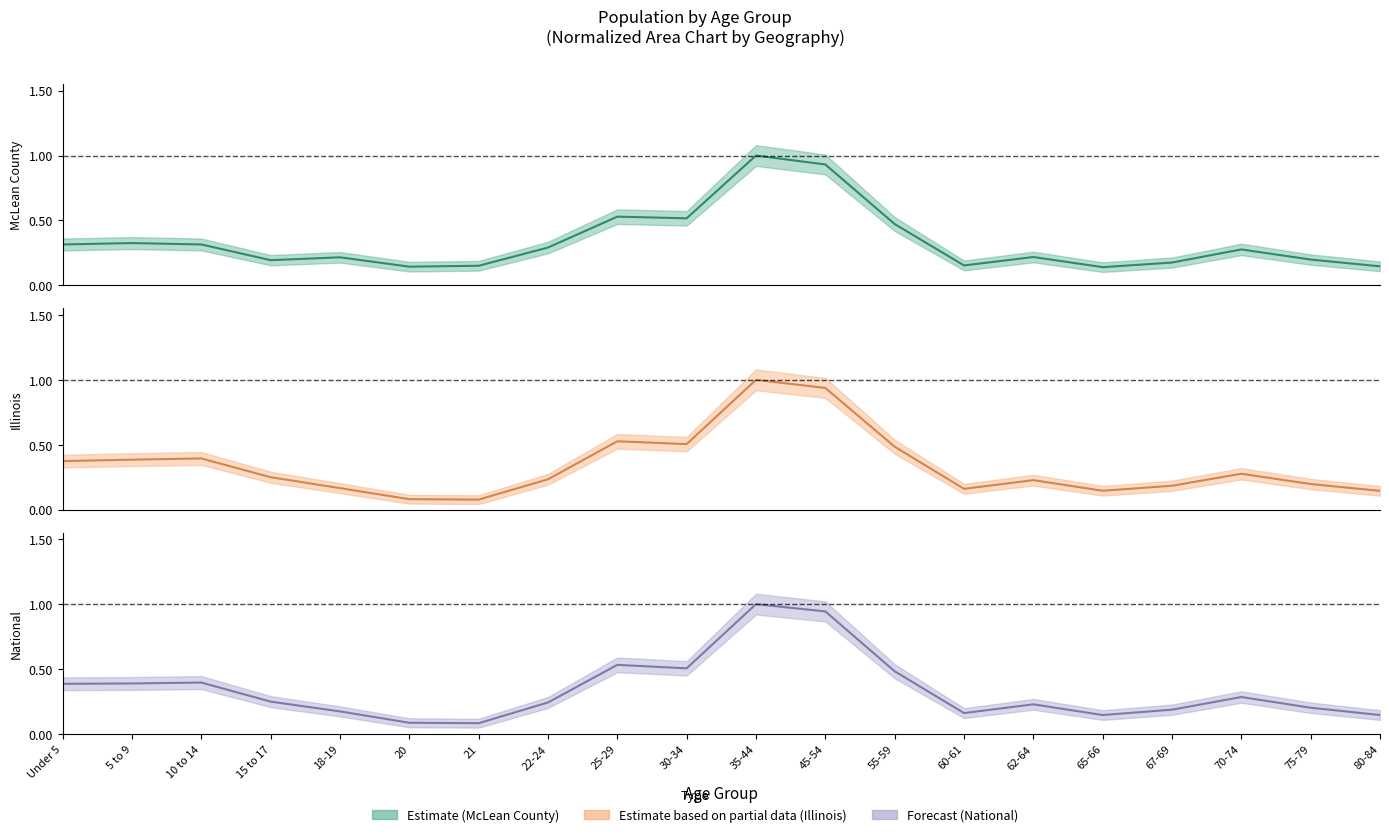

Which series has the largest total across all categories?

Forecast (mid)